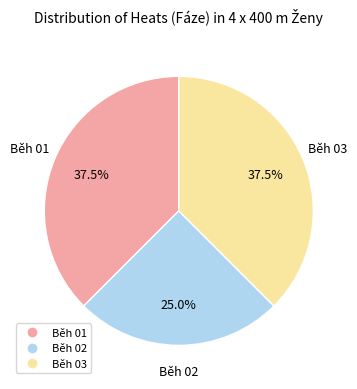

Between Běh 02 and Běh 03, which is larger?

Běh 03